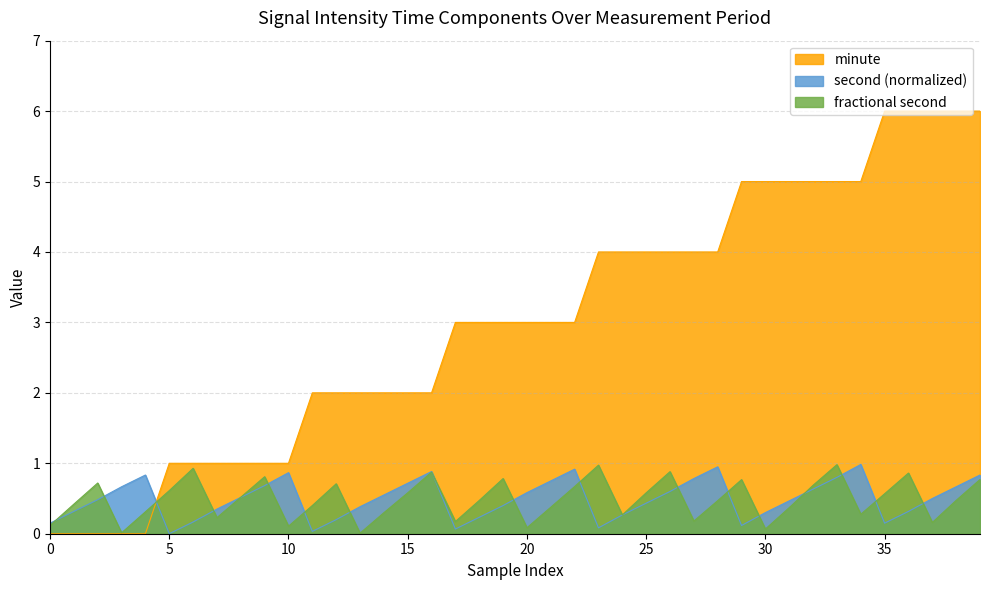

True or false: minute has a value of 2.0 at 15.

True